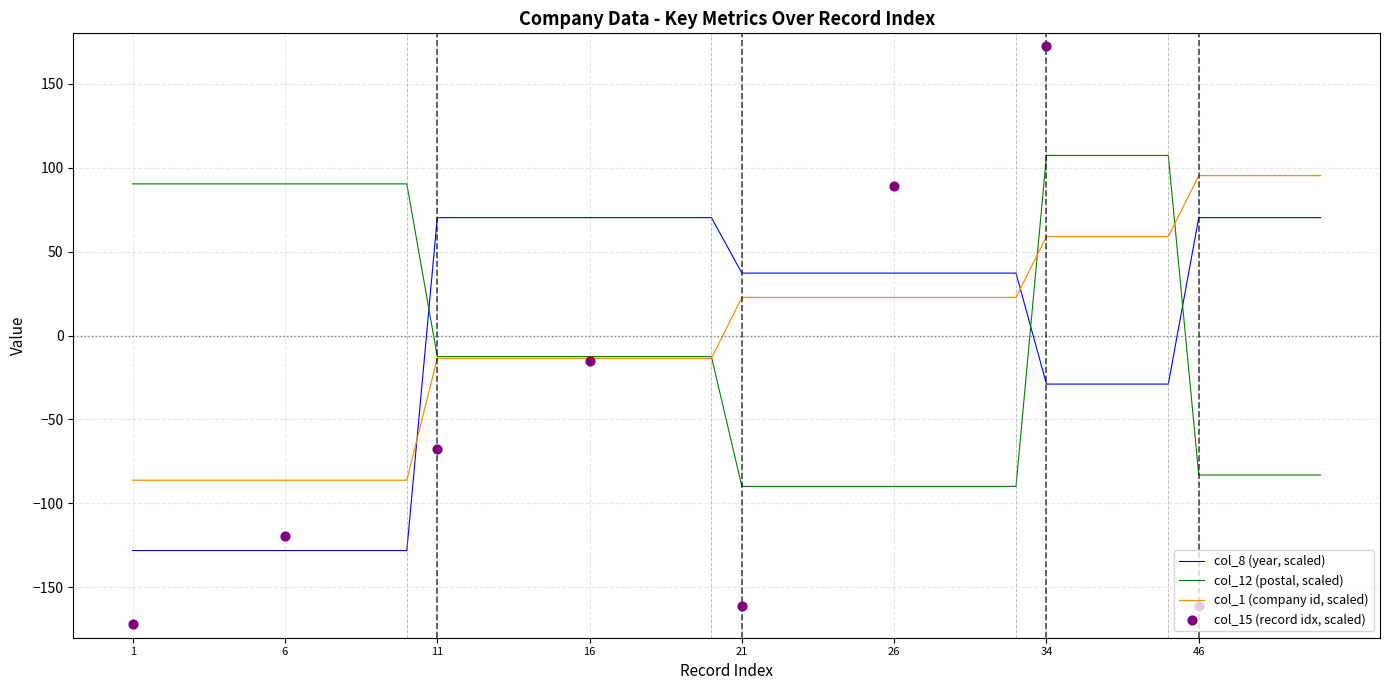

True or false: col_1 (company id, scaled) and col_8 (year, scaled) cross at least once.

True